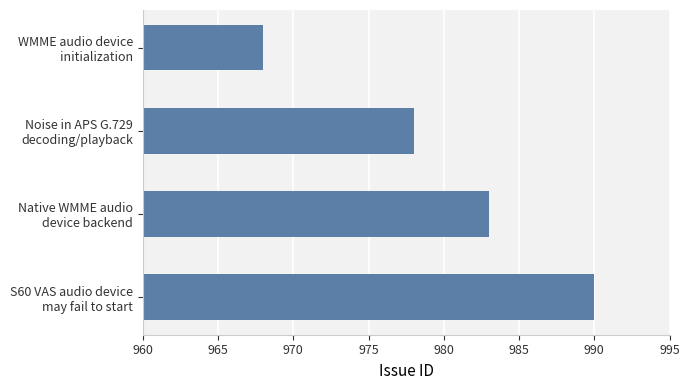

What is the greatest value displayed?

990